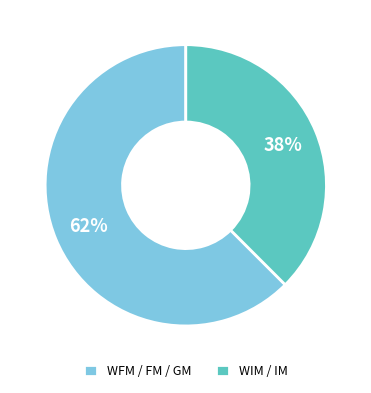

Is it true that WFM / FM / GM is 50% of the pie?

False